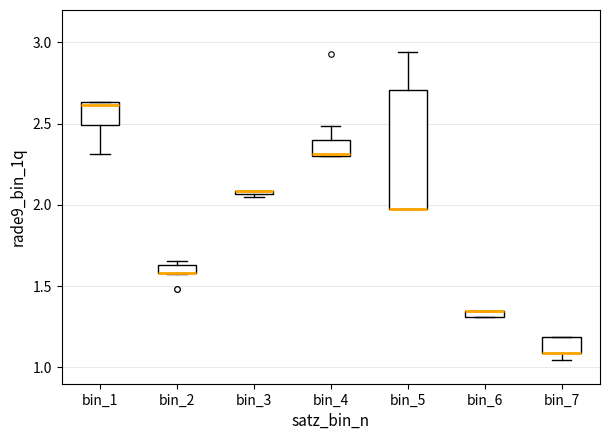

Where is the upper edge of the box for bin_3 on the y-axis? The values are not printed on the chart, so give them approximately, as read against the axis.

2.10